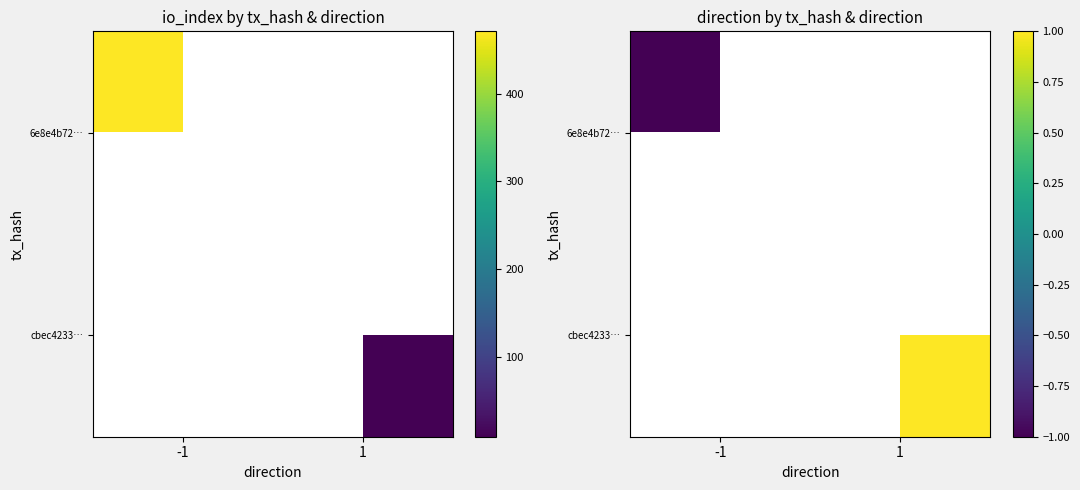

Which category has the highest value in the cbec4233… series?

-1